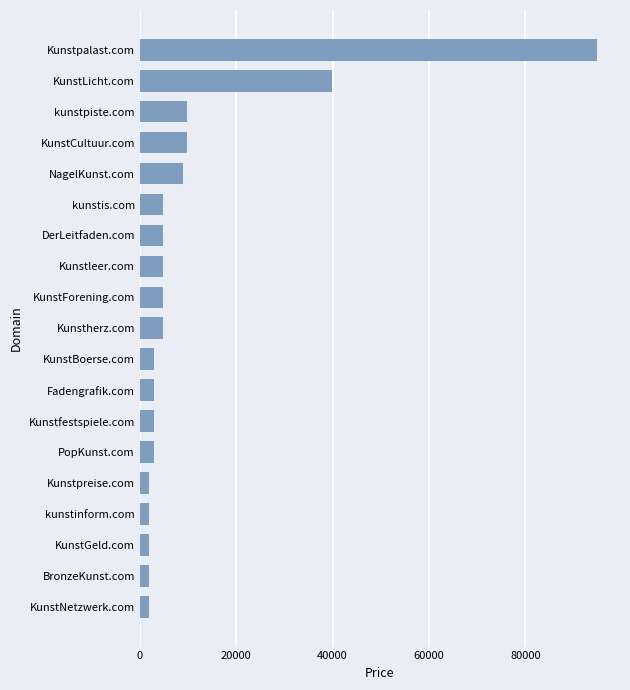

Does the chart contain any negative values?

No